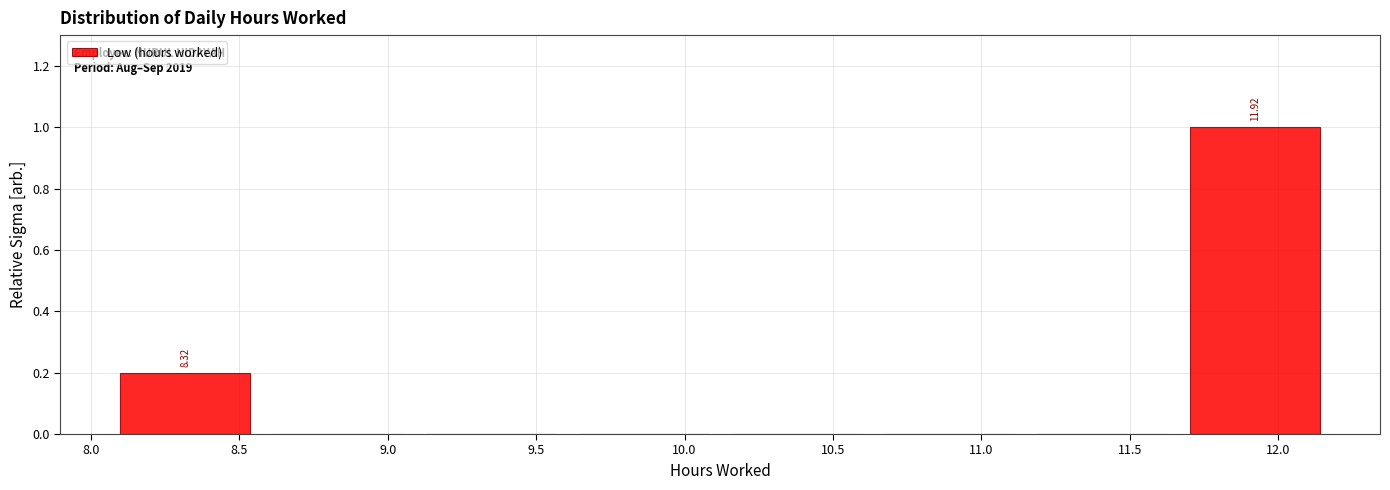

Over which range of the x-axis is the bar tallest?

11.665 to 12.180